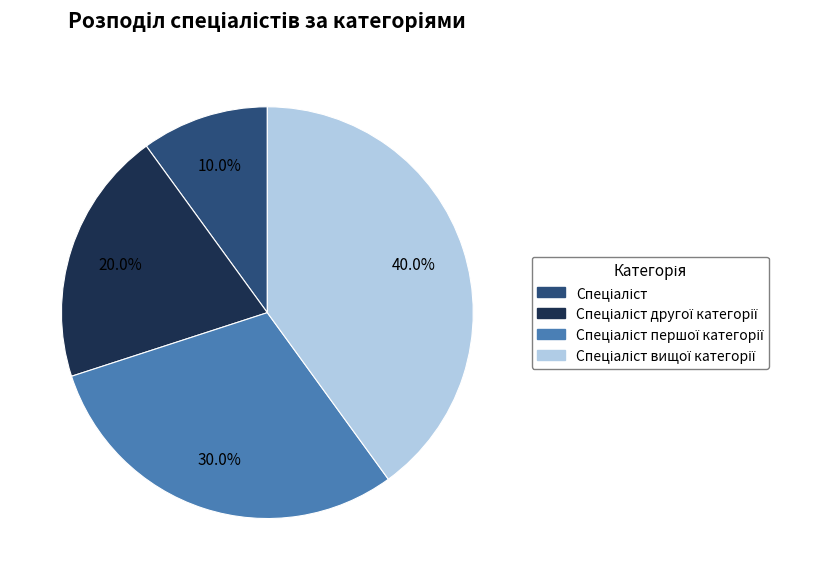

Is there a majority slice in this chart?

No